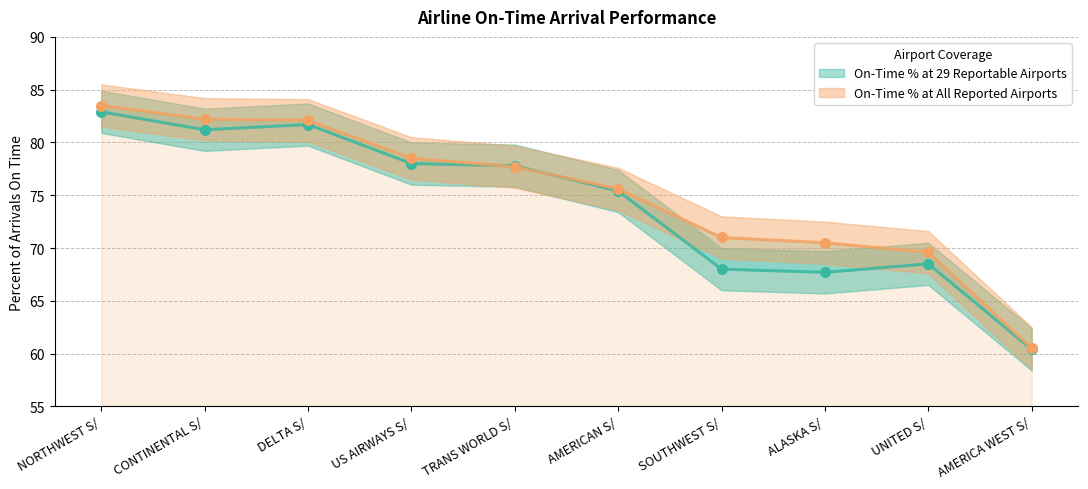

Which series has the largest total across all categories?

On-Time % at All Reported Airports